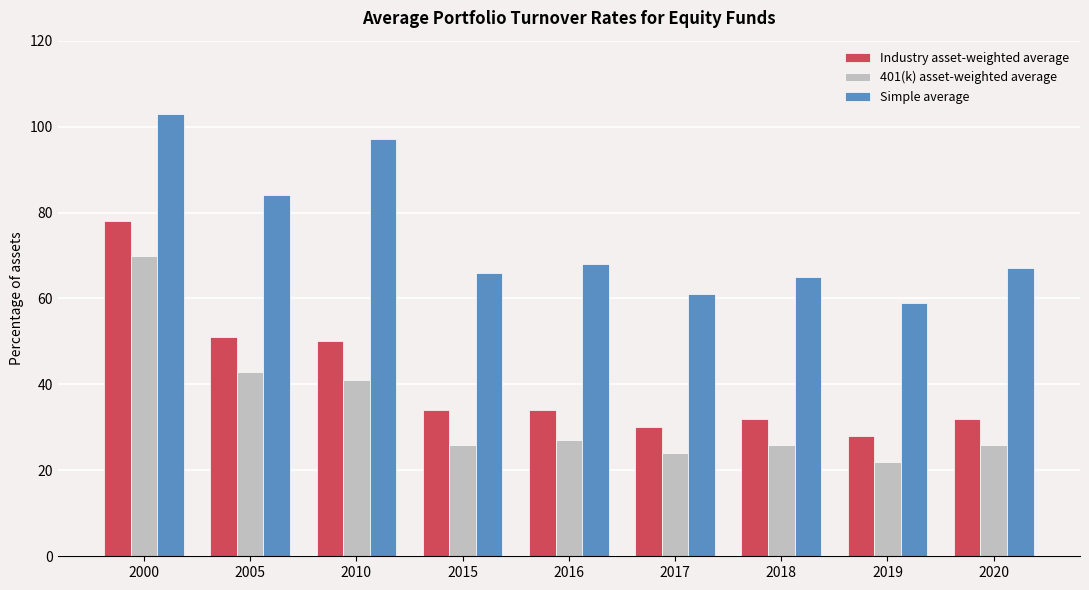

Is the value of 401(k) asset-weighted average at 2019 greater than the value of Industry asset-weighted average at 2017?

No